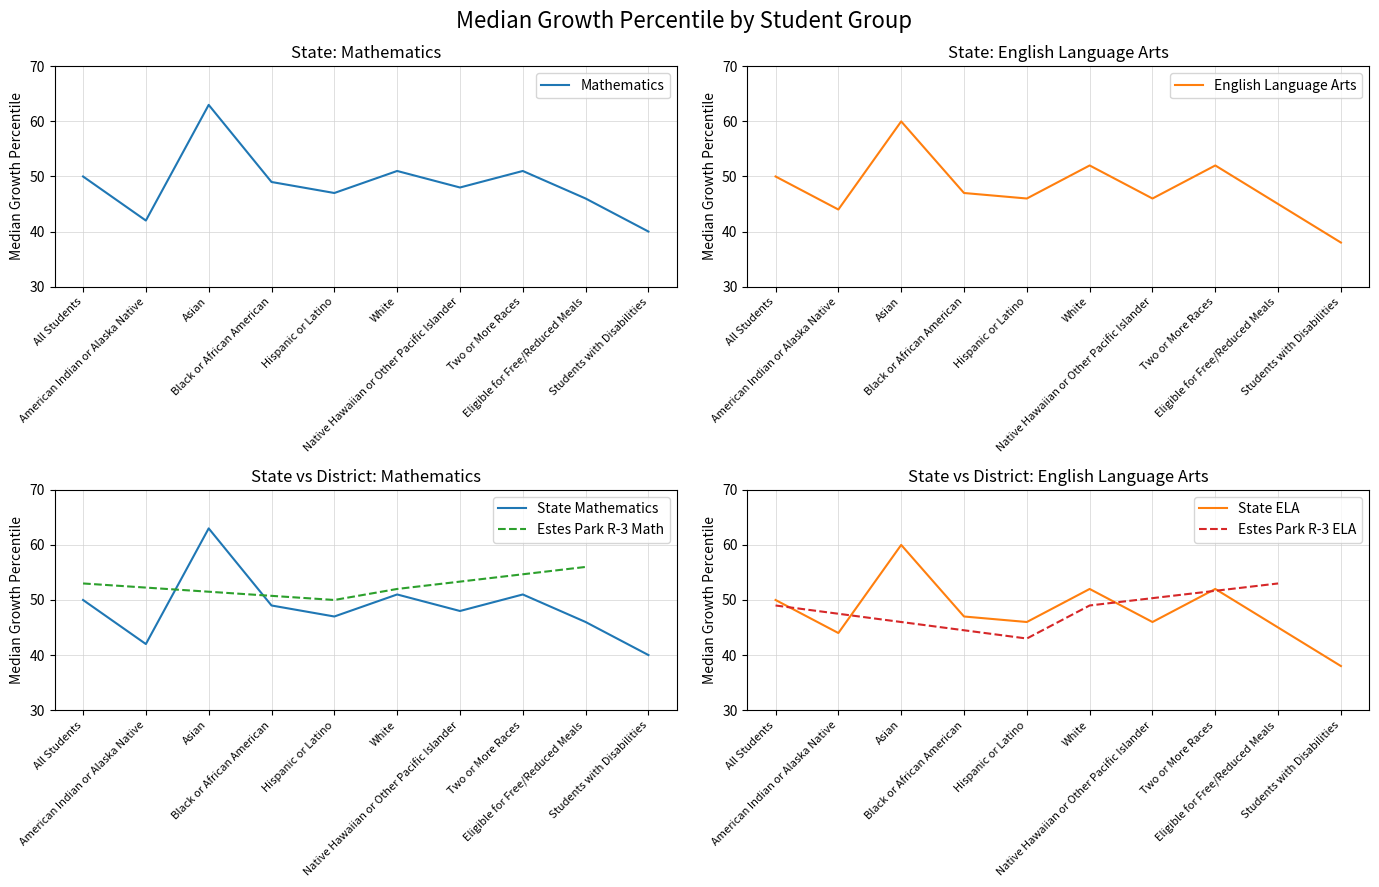

Reading left to right, transcribe all the data shown in this chart.

Mathematics: 50	42	63	49	47	51	48	51	46	40
English Language Arts: 50	44	60	47	46	52	46	52	45	38